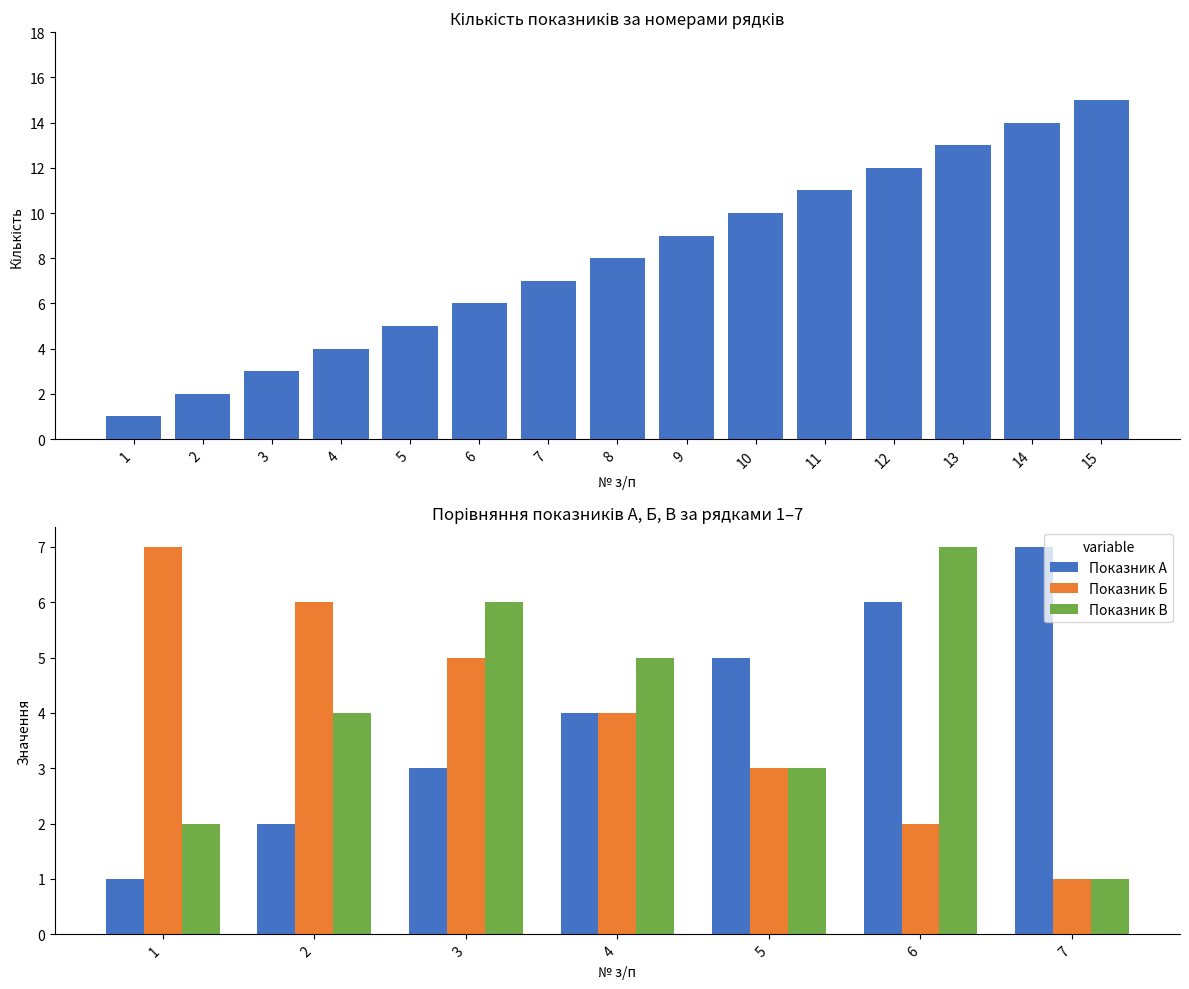

What is the ratio of the value at 3 to the value at 15?

0.2